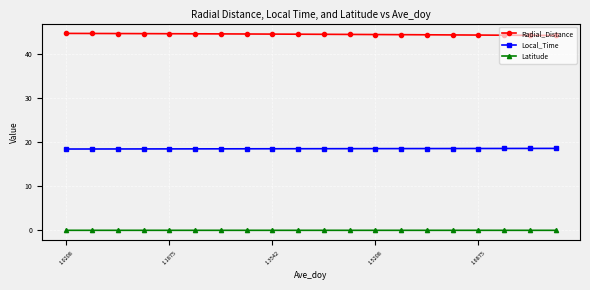

How many lines are shown in the chart?

3